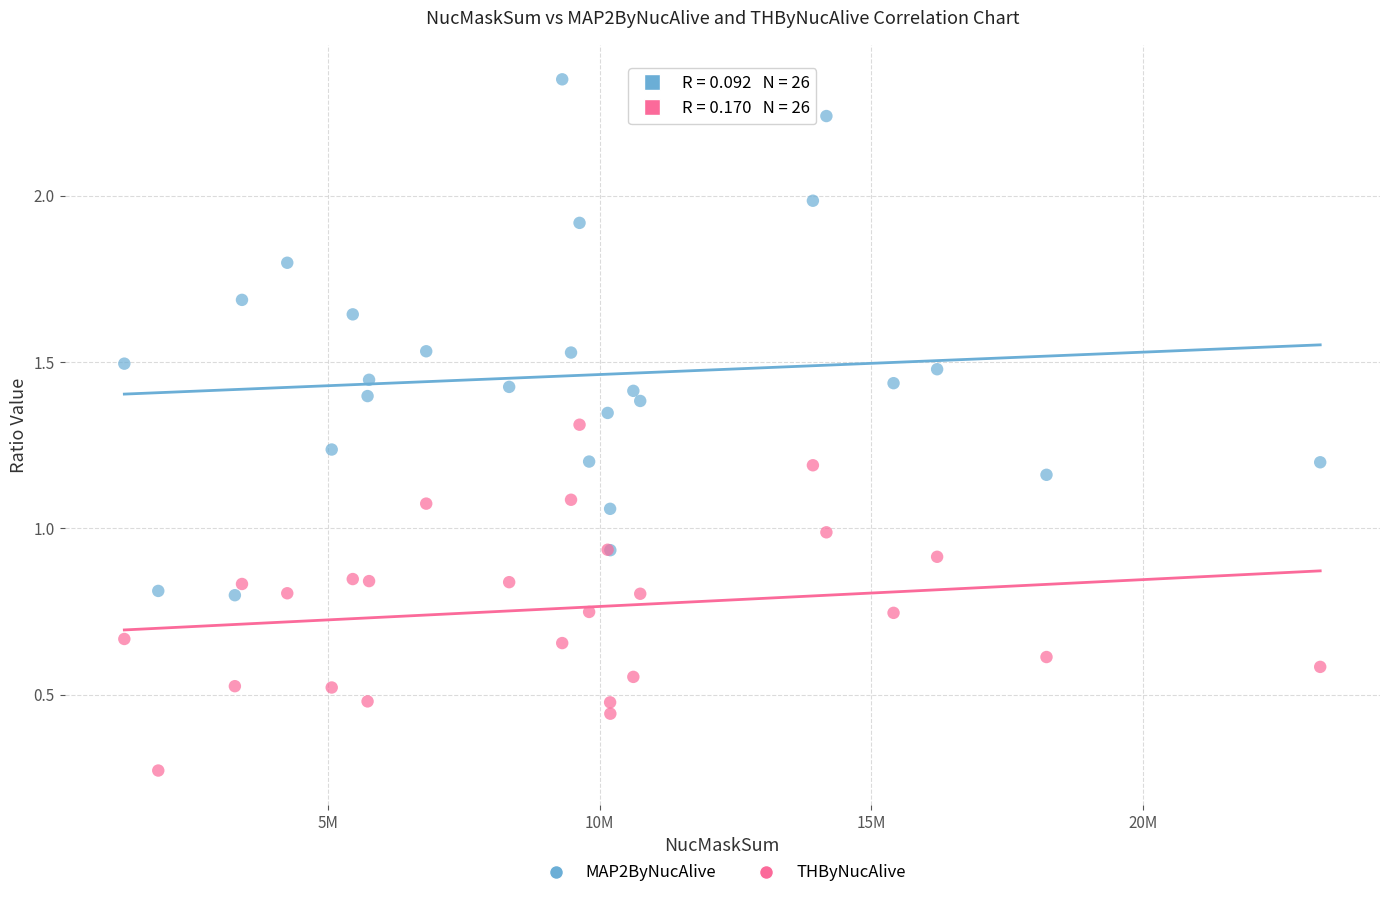

Which series has the largest Y range (max minus min)?

MAP2ByNucAlive